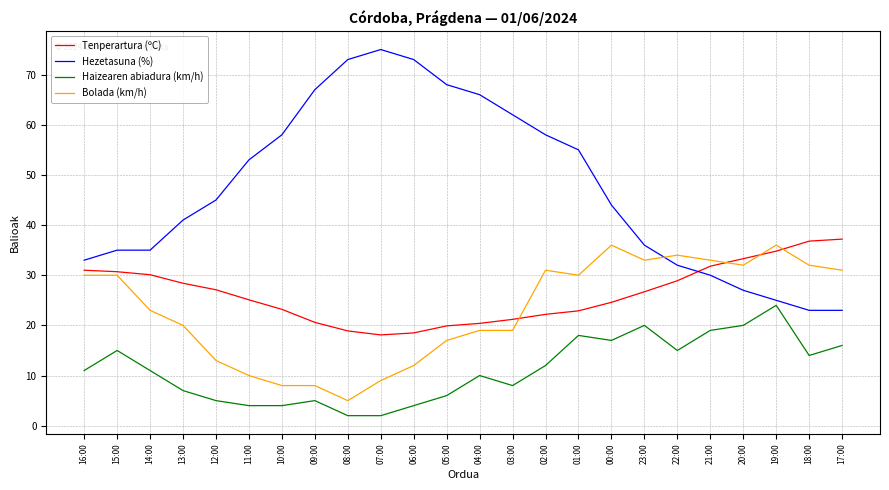

Which series changed the most between 01:00 and 18:00?

Hezetasuna (%)